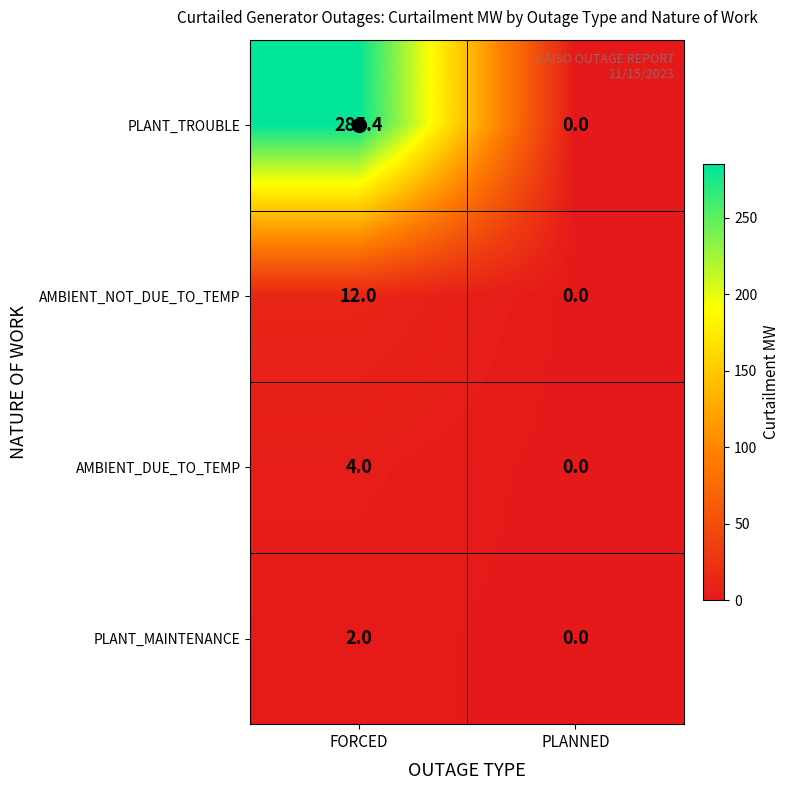

What is the approximate value of AMBIENT_NOT_DUE_TO_TEMP at FORCED?

12.0